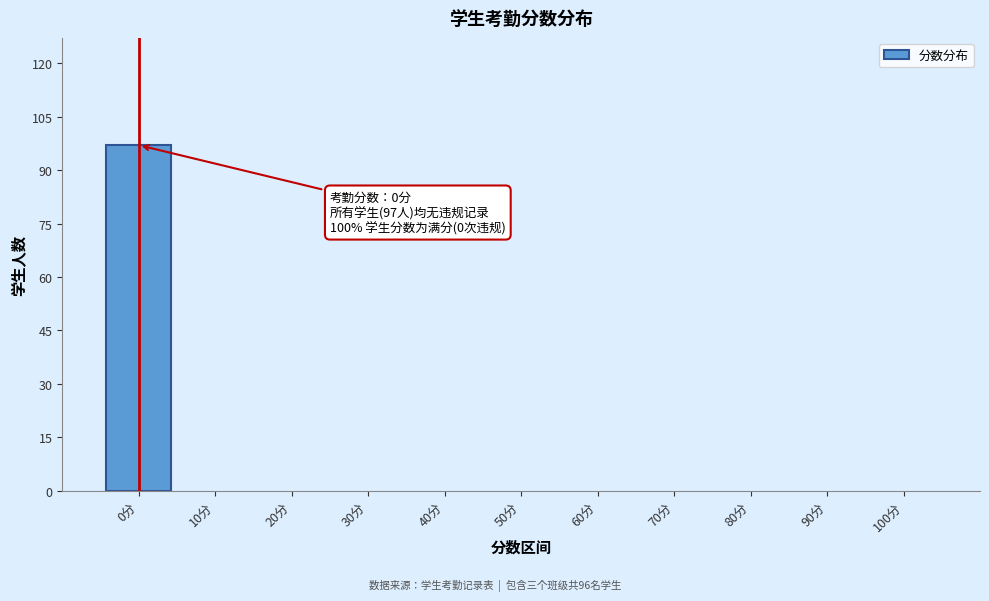

Reading right to left, what are all the values shown in this chart?

100分=0	90分=0	80分=0	70分=0	60分=0	50分=0	40分=0	30分=0	20分=0	10分=0	0分=97